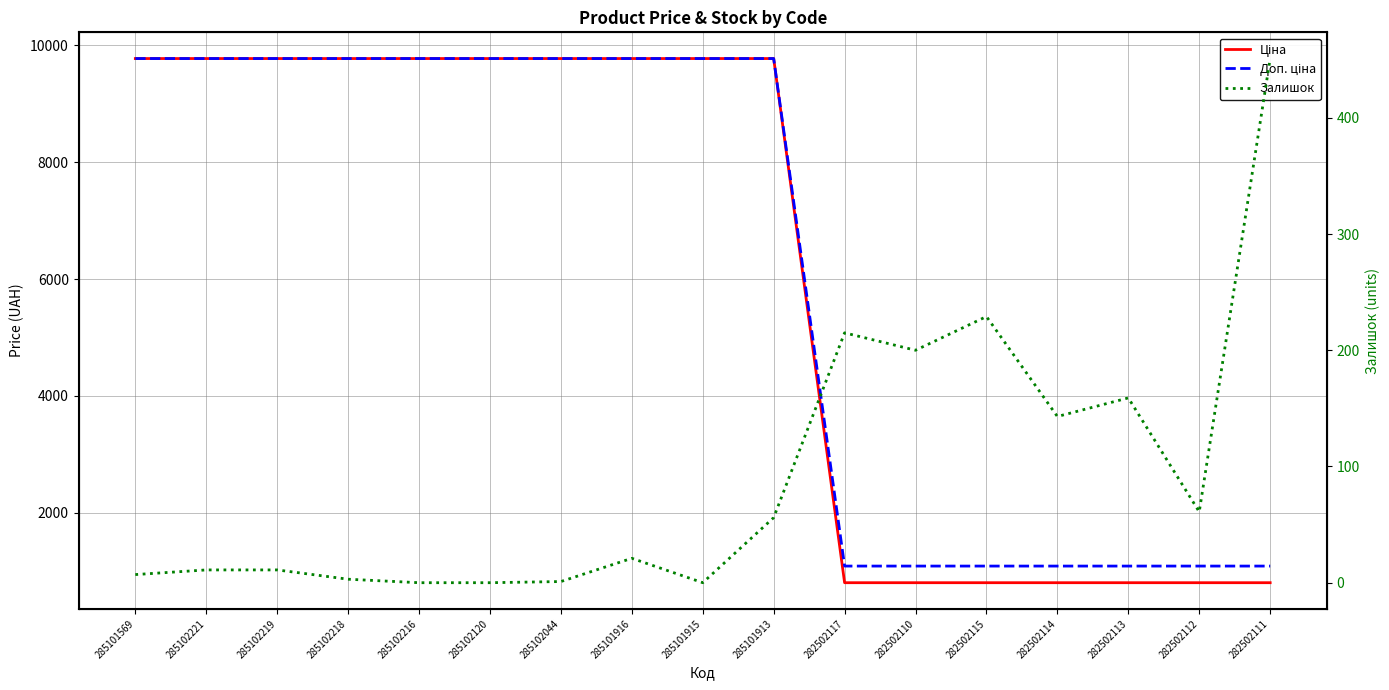

At how many categories does at least one series exceed 9317?

10